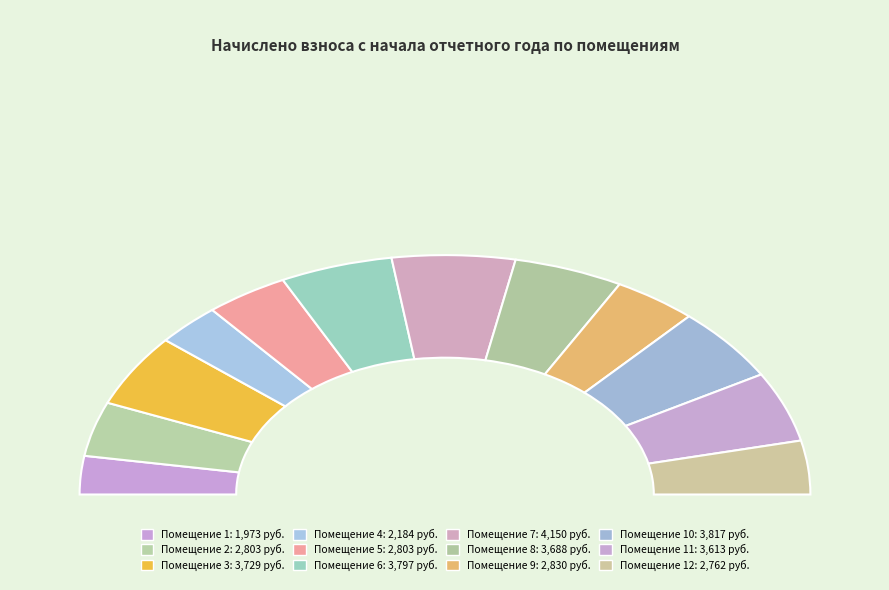

How much of the chart is everything except 8?

90.3%